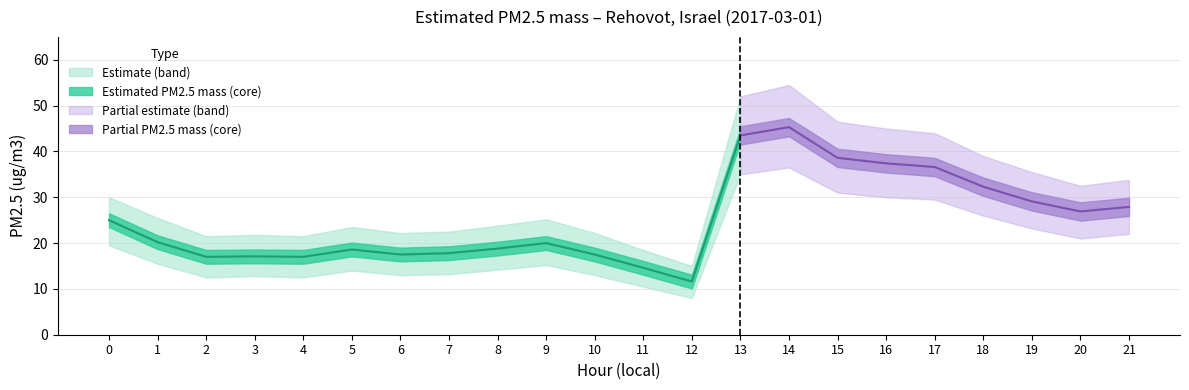

How many lines are shown in the chart?

3